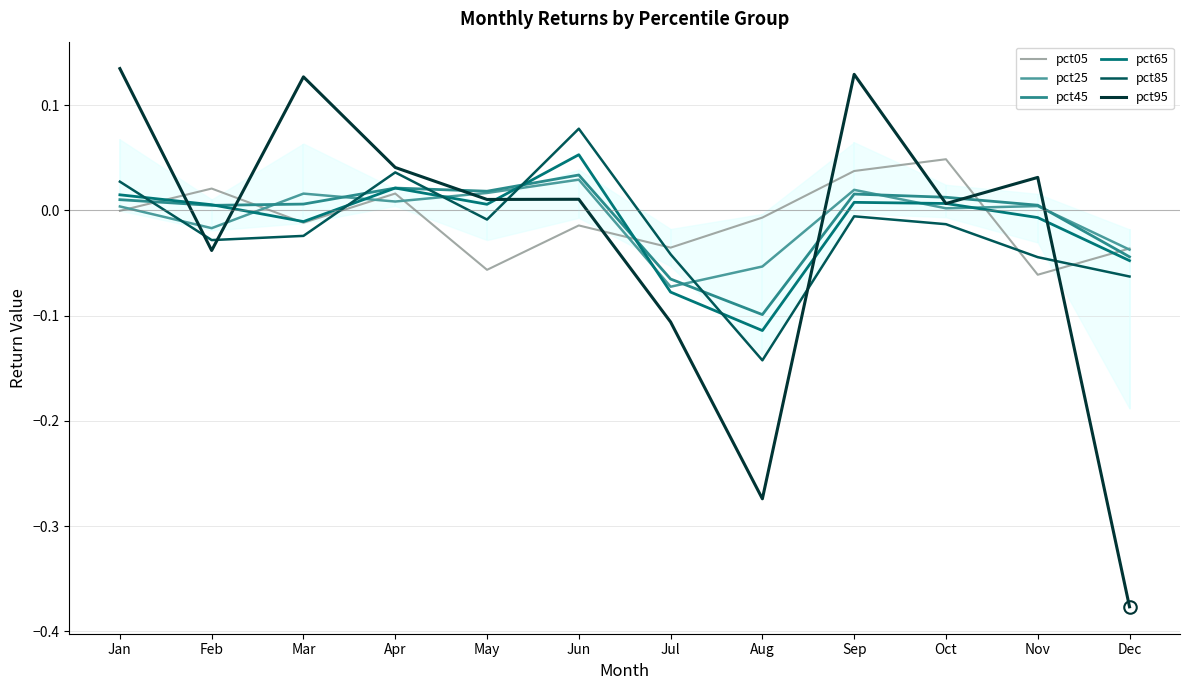

How many times do pct85 and pct95 cross each other?

5